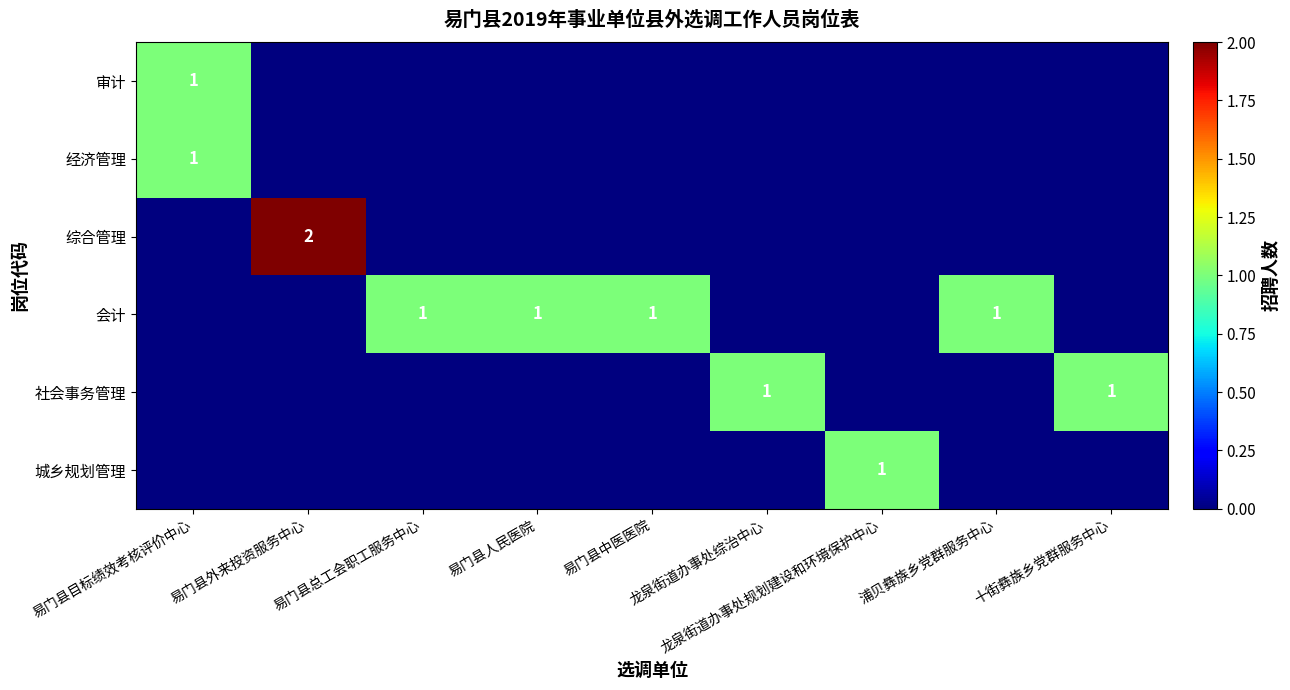

The 社会事务管理 series shows 1 at 龙泉街道办事处综治中心. True or false?

True